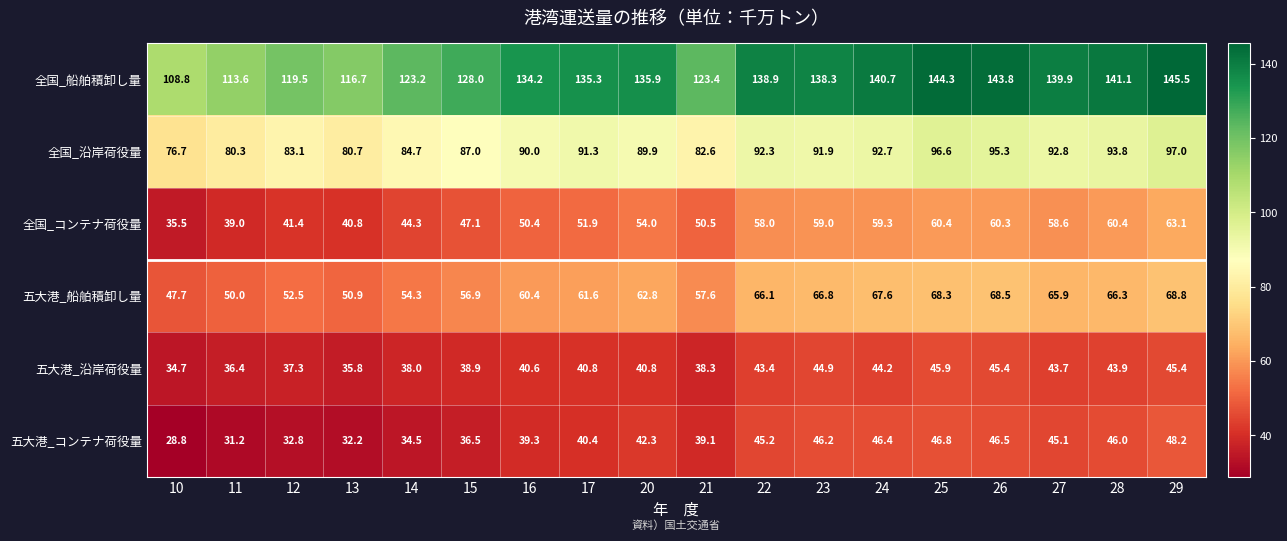

How many data points does each series have?

18